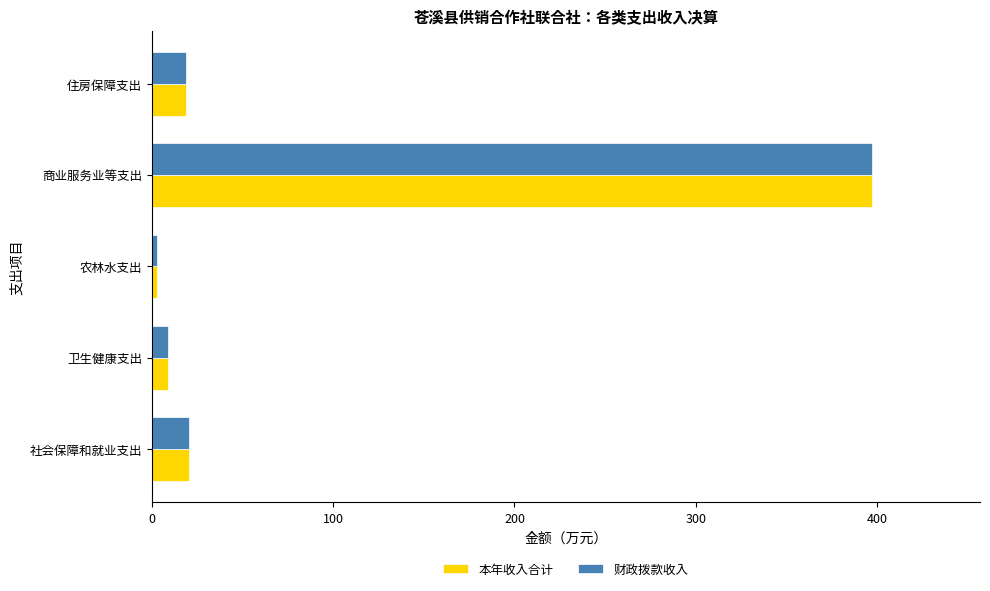

What are all the series names shown in the legend?

本年收入合计, 财政拨款收入